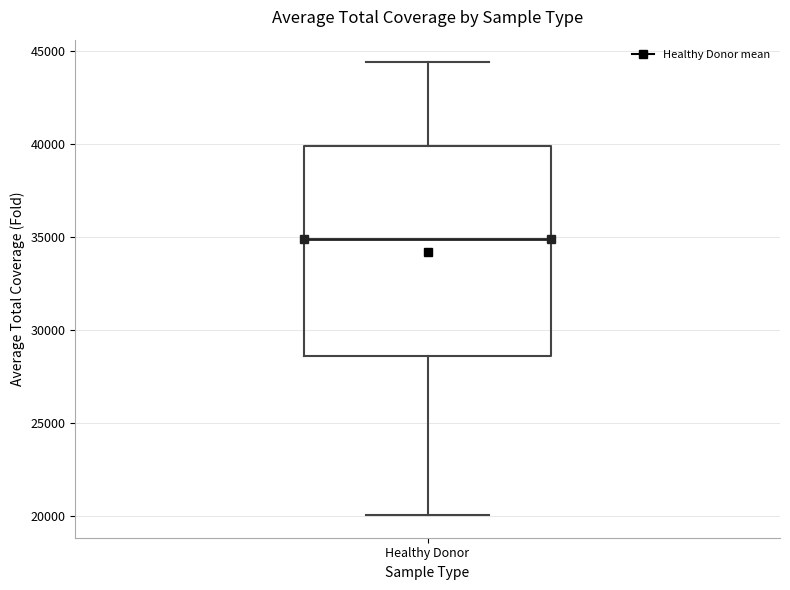

Read this box plot against the y-axis: the position of the median line, the range covered by the box, and the ends of both whiskers. The values are not printed on the chart, so give them approximately, as read against the axis.

median 35000, box 28500 to 40000, whiskers 20000 to 44500